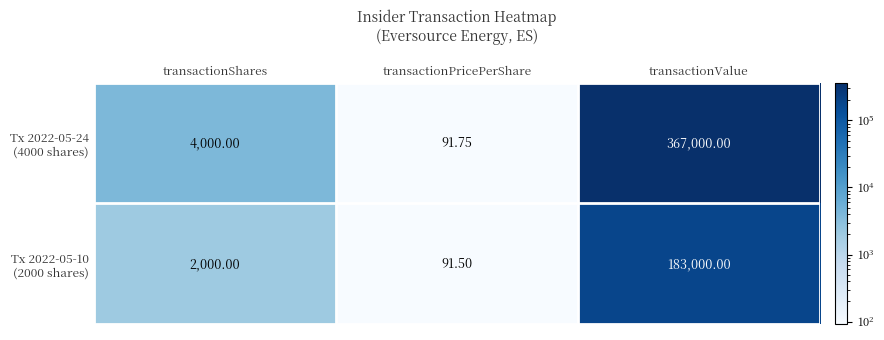

Which label corresponds to the smallest value in the chart?

transactionPricePerShare